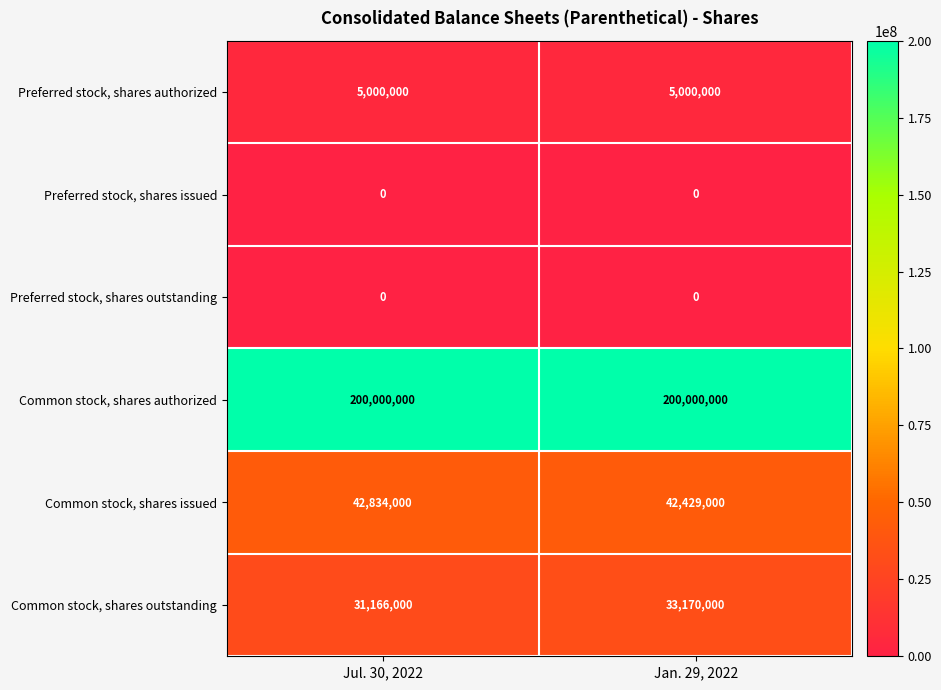

Which series has the widest spread of values?

Common stock, shares outstanding